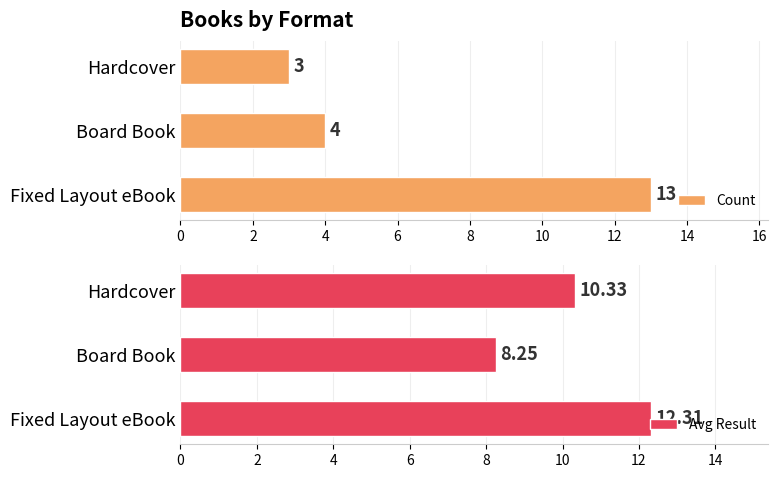

What is the value of the Count bar at the 2nd from the left?

4.0